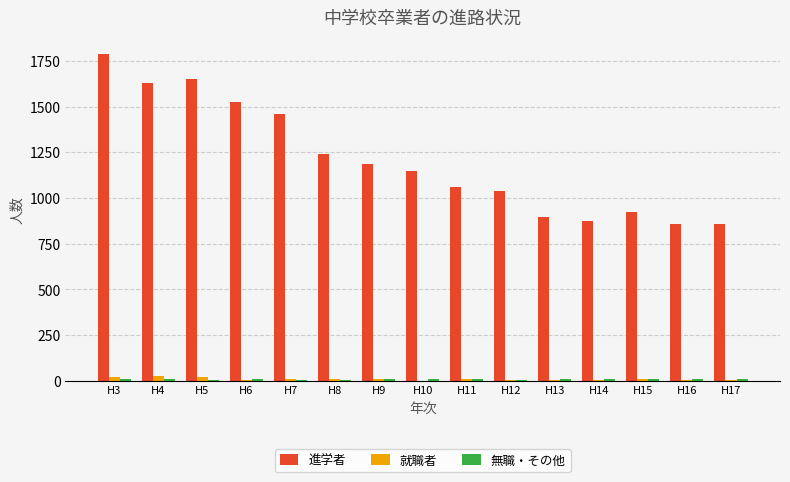

At which category is the sum across all series the highest?

H3